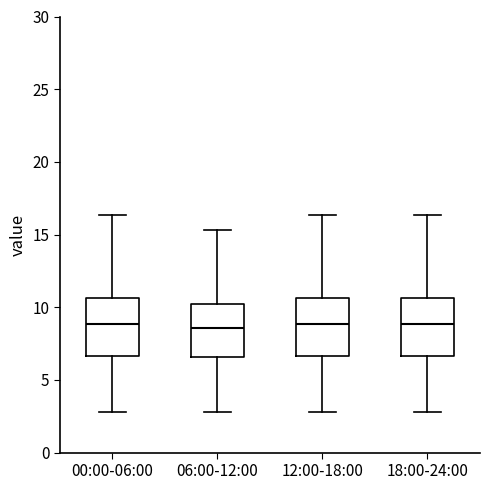

Reading left to right, read every box against the y-axis: the position of its median line, the range the box covers, and the ends of its whiskers. The values are not printed on the chart, so give them approximately, as read against the axis.

00:00-06:00: median 9.0, box 6.5 to 10.5, whiskers 3.0 to 16.5
06:00-12:00: median 8.5, box 6.5 to 10.0, whiskers 3.0 to 15.5
12:00-18:00: median 9.0, box 6.5 to 10.5, whiskers 3.0 to 16.5
18:00-24:00: median 9.0, box 6.5 to 10.5, whiskers 3.0 to 16.5